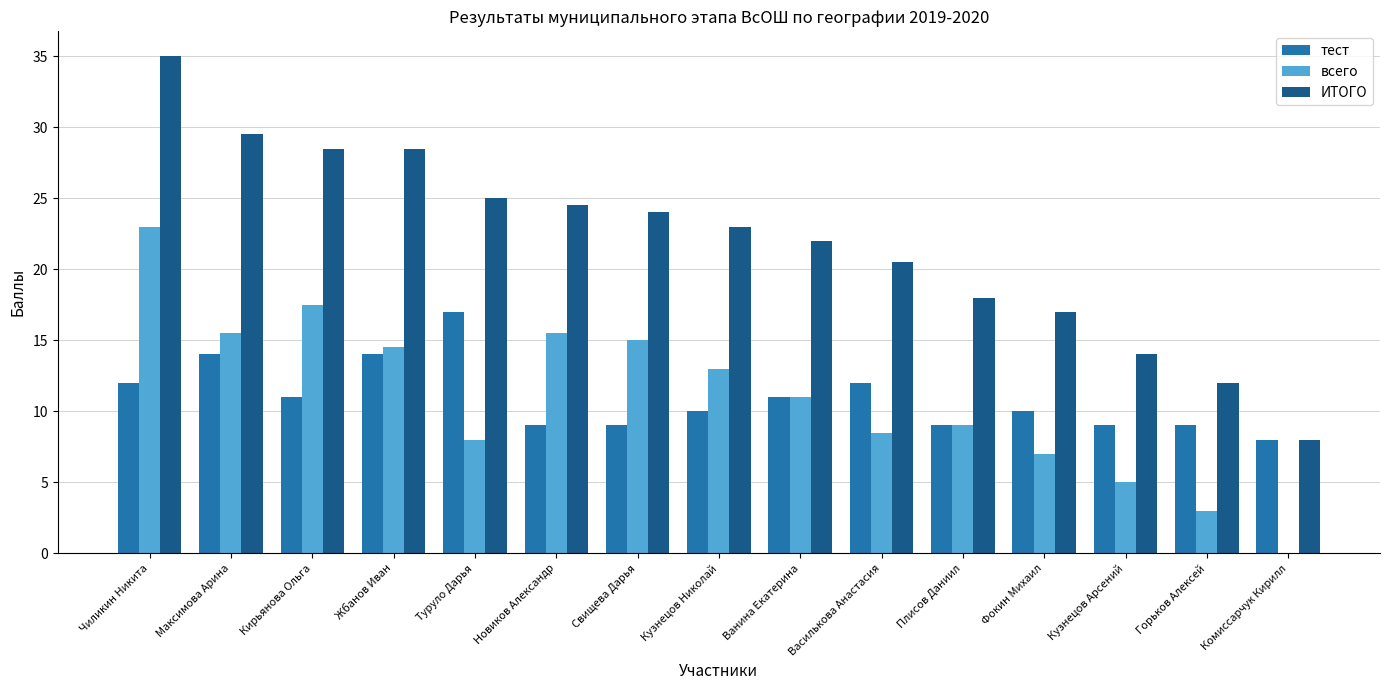

Count the number of data series in this chart.

3